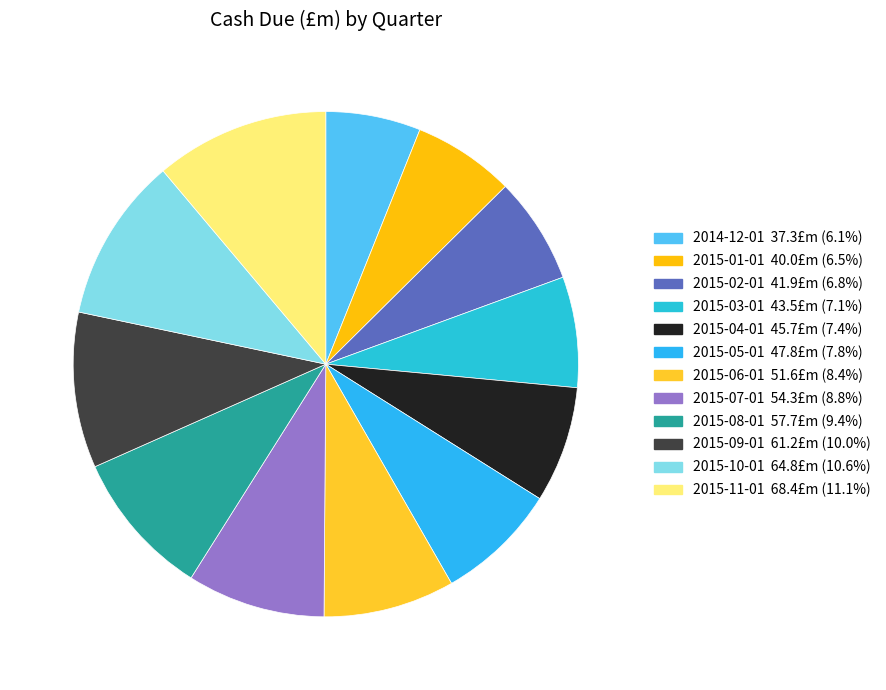

Is there a majority slice in this chart?

No